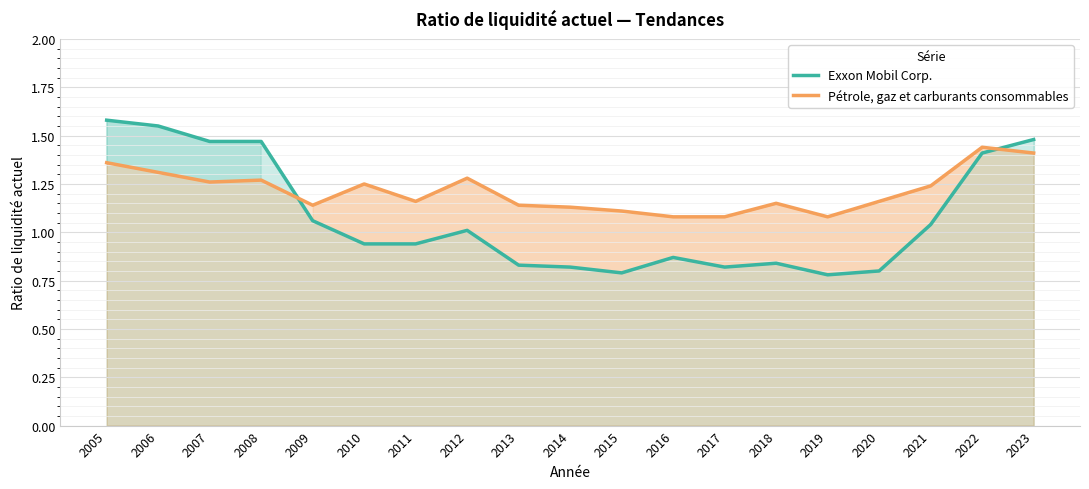

What is the total value across all series at 2010?

2.2